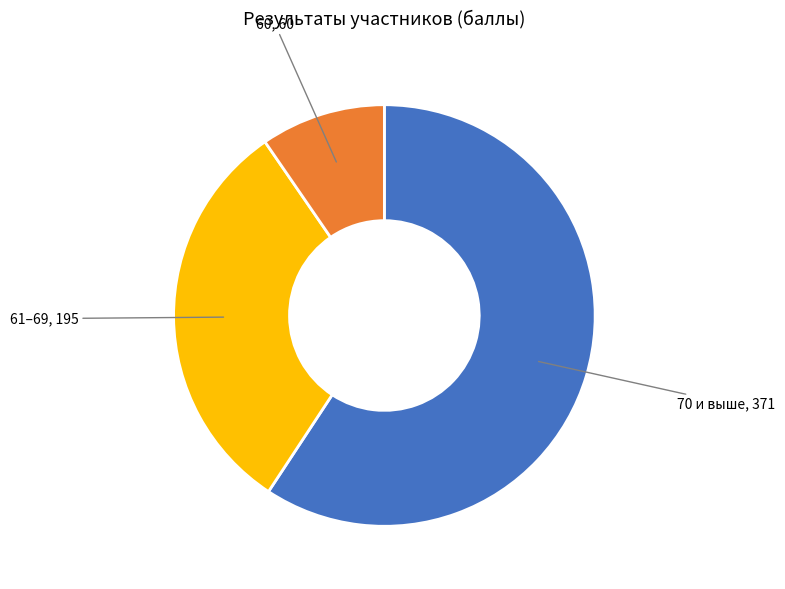

How many segments does this pie chart have?

3